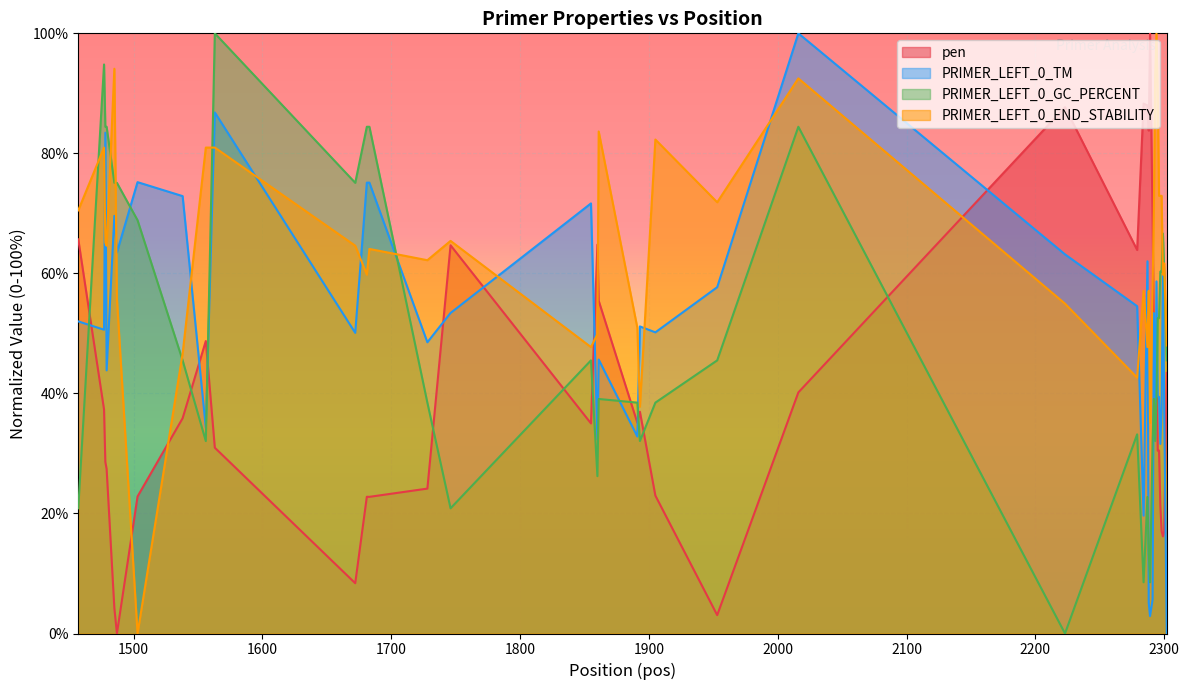

At how many categories does at least one series exceed 50?

39